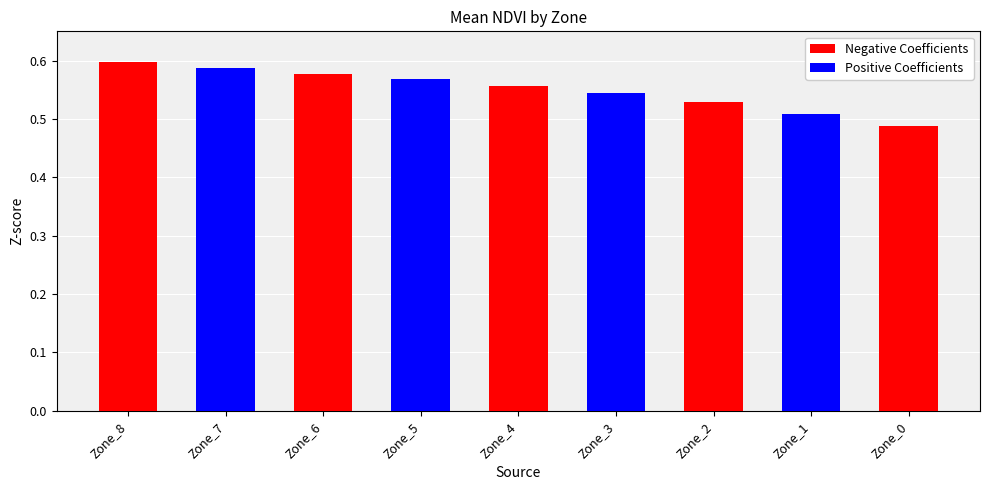

The value of Negative Coefficients at Zone_6 is 0.6. True or false?

True